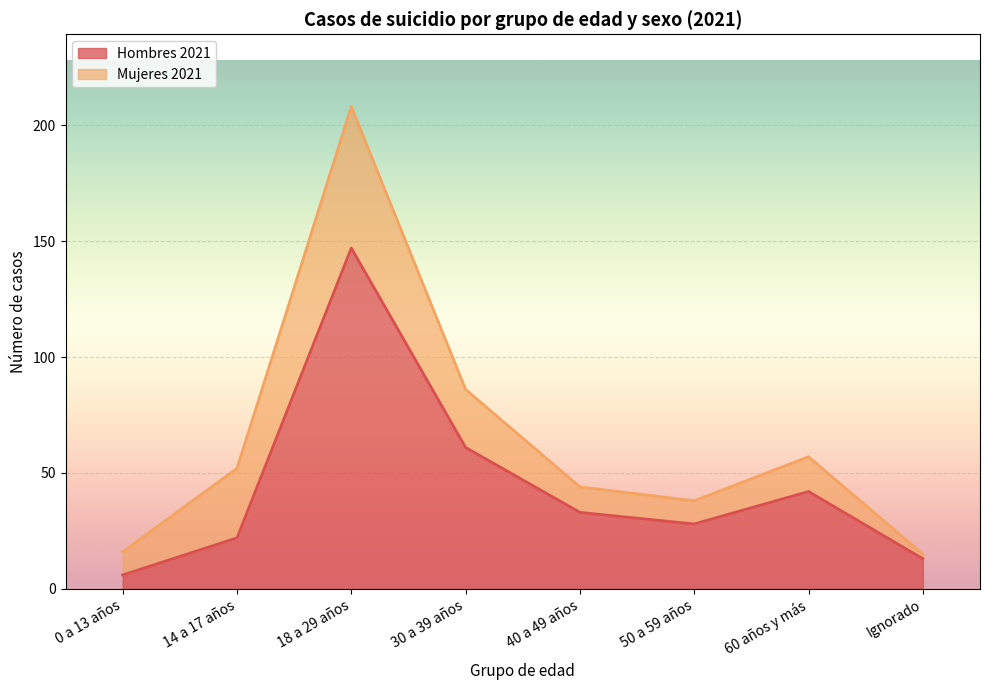

At which label is the value closest to 76?

30 a 39 años